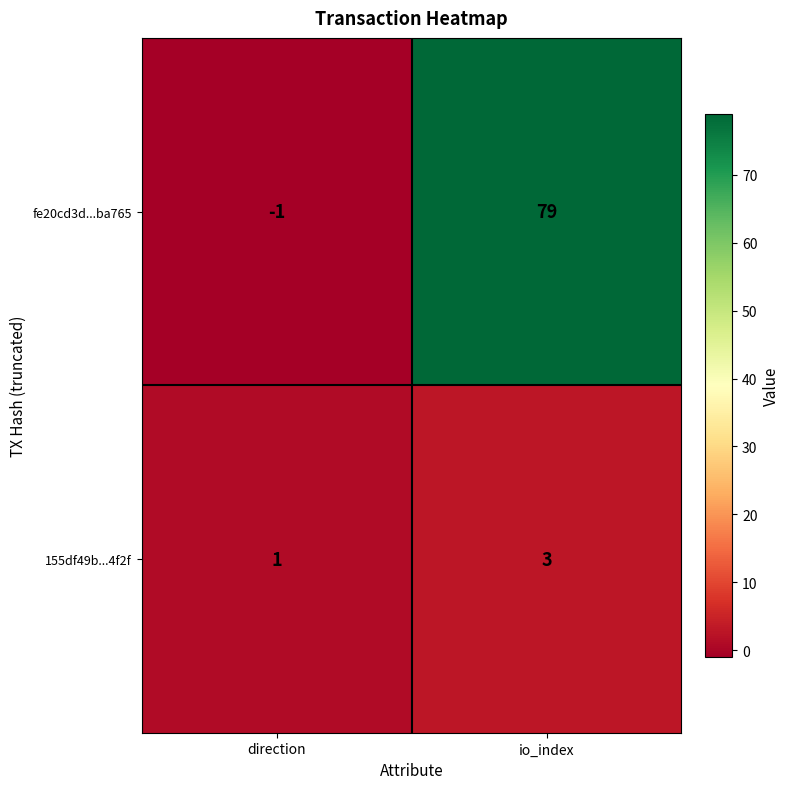

Reading left to right, extract all data points from this chart.

fe20cd3d...ba765: direction=-1	io_index=79
155df49b...4f2f: direction=1	io_index=3